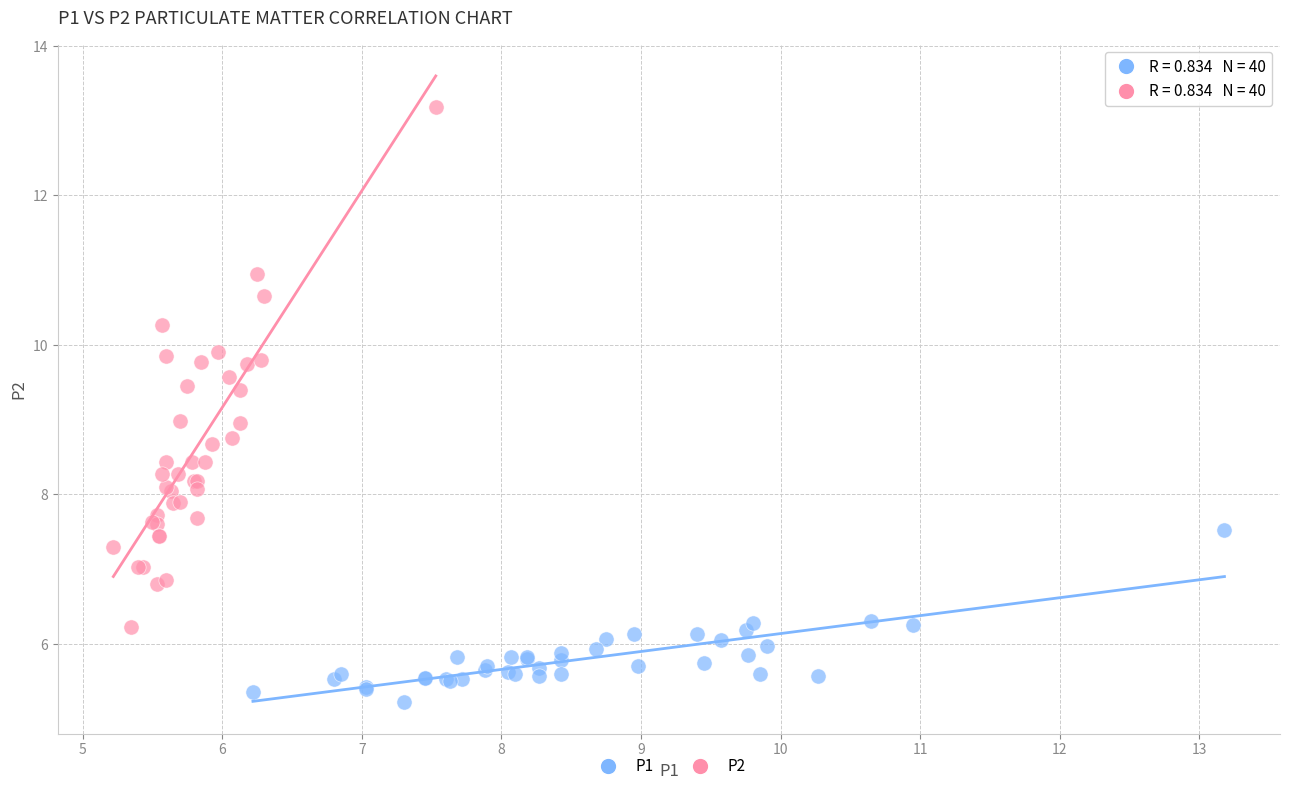

Which series has the largest Y range (max minus min)?

P2